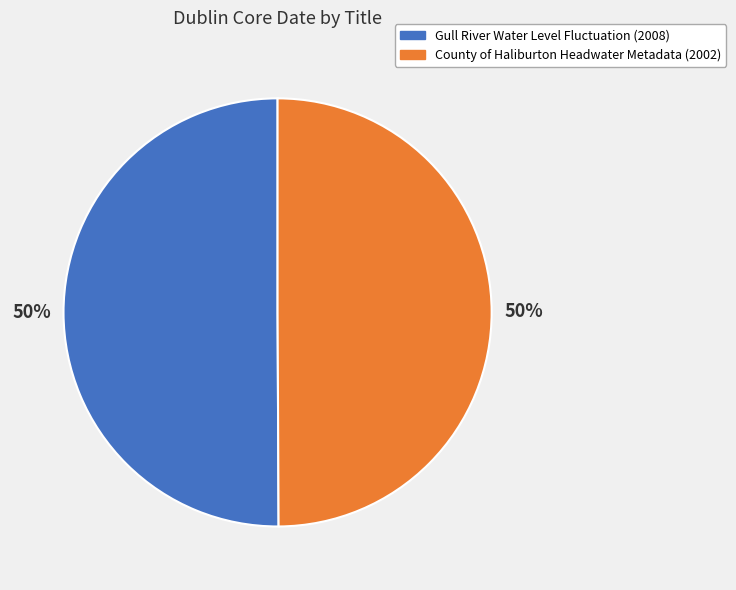

How many slices are in this pie chart?

2